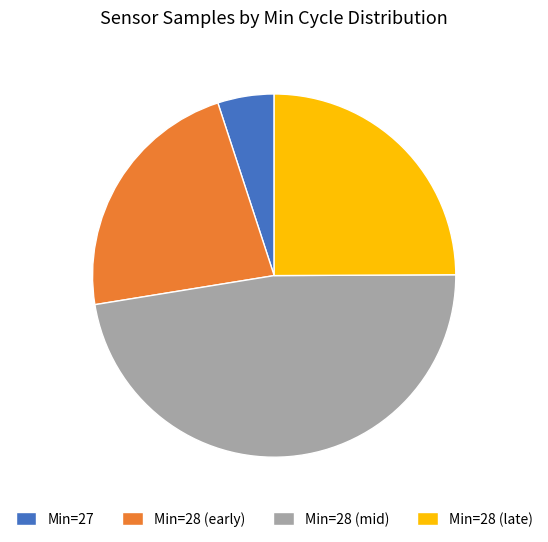

Is there a majority slice in this chart?

No